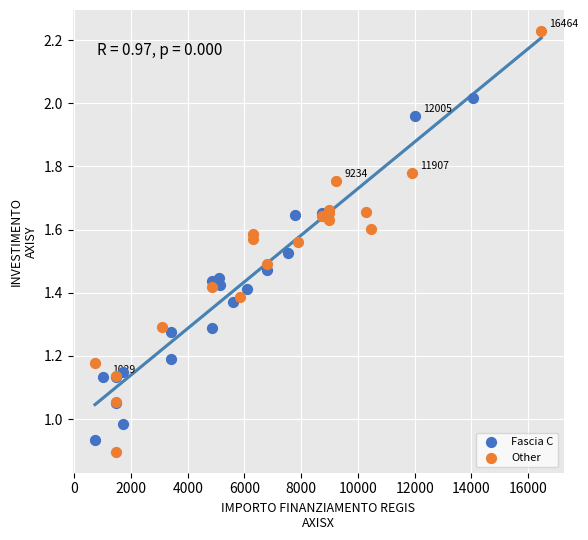

Which series has the largest Y range (max minus min)?

Other